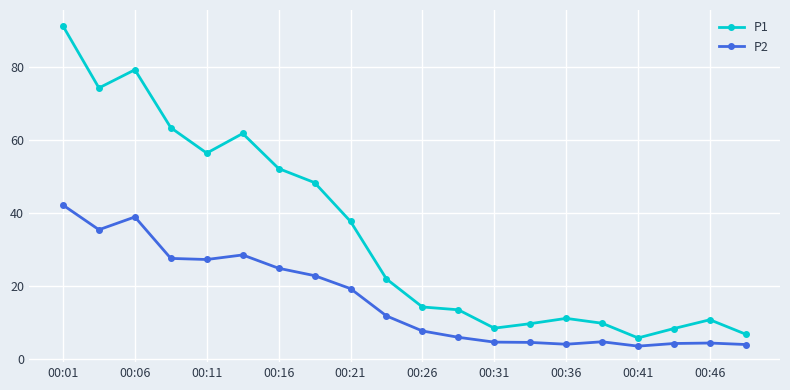

What is the maximum value for P1?

91.2